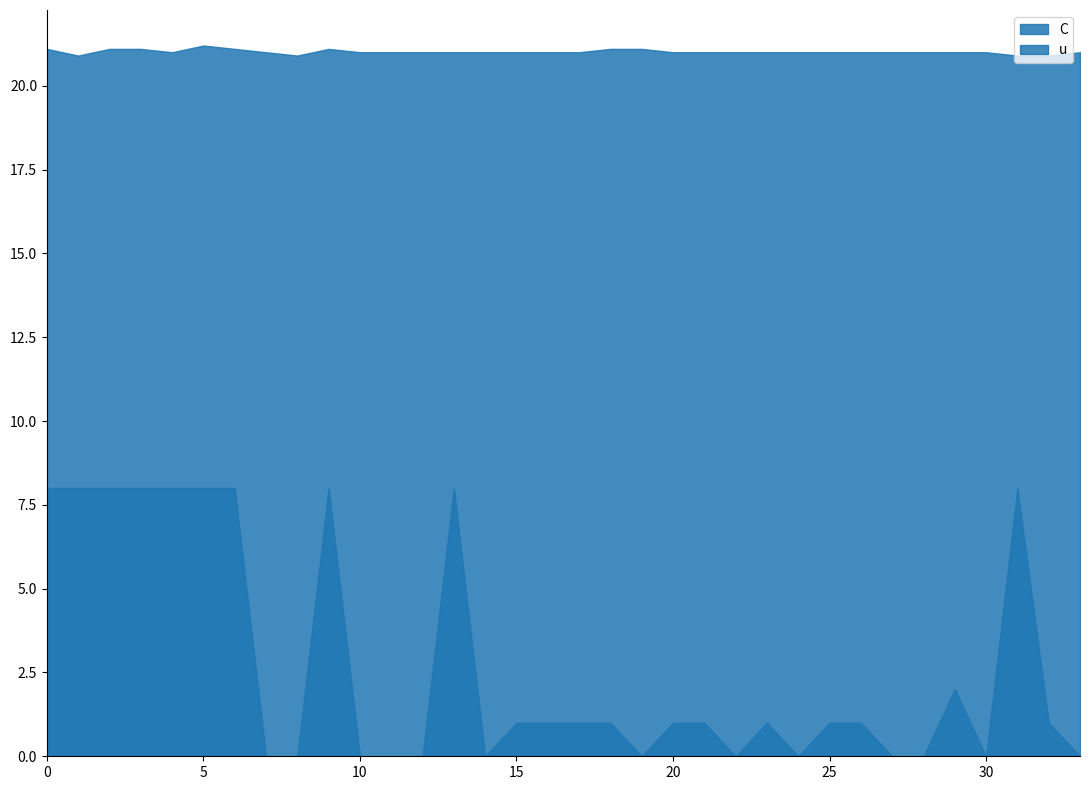

What is the maximum value shown in the chart?

21.2